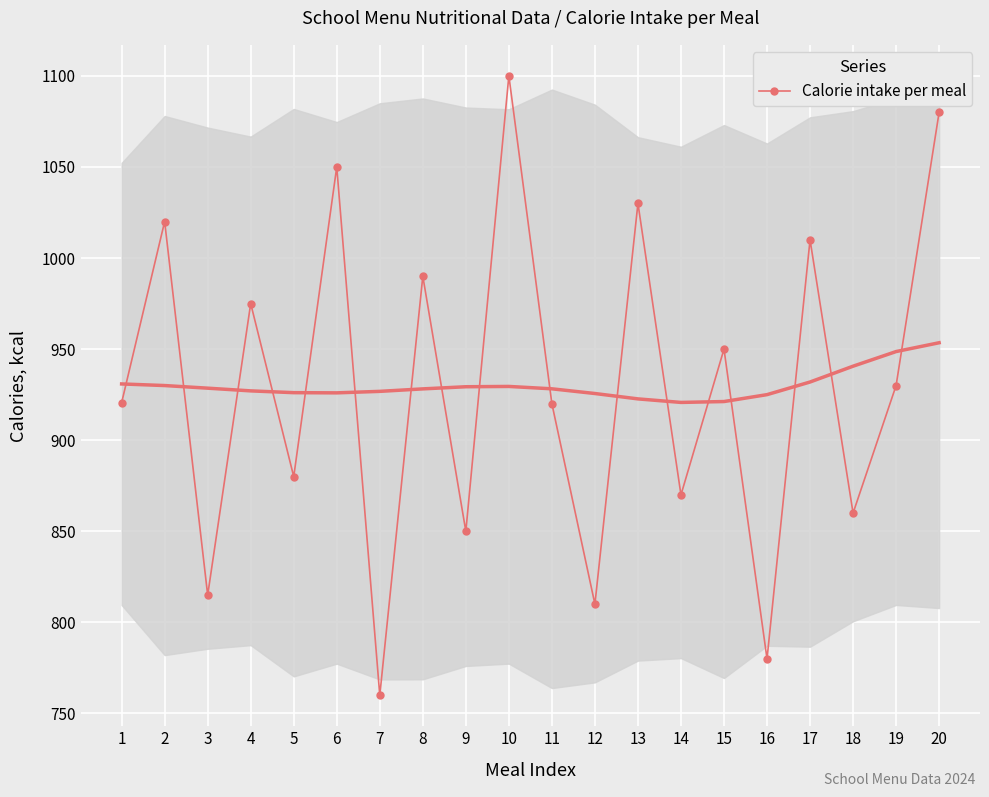

Which category has the highest value across all series?

10